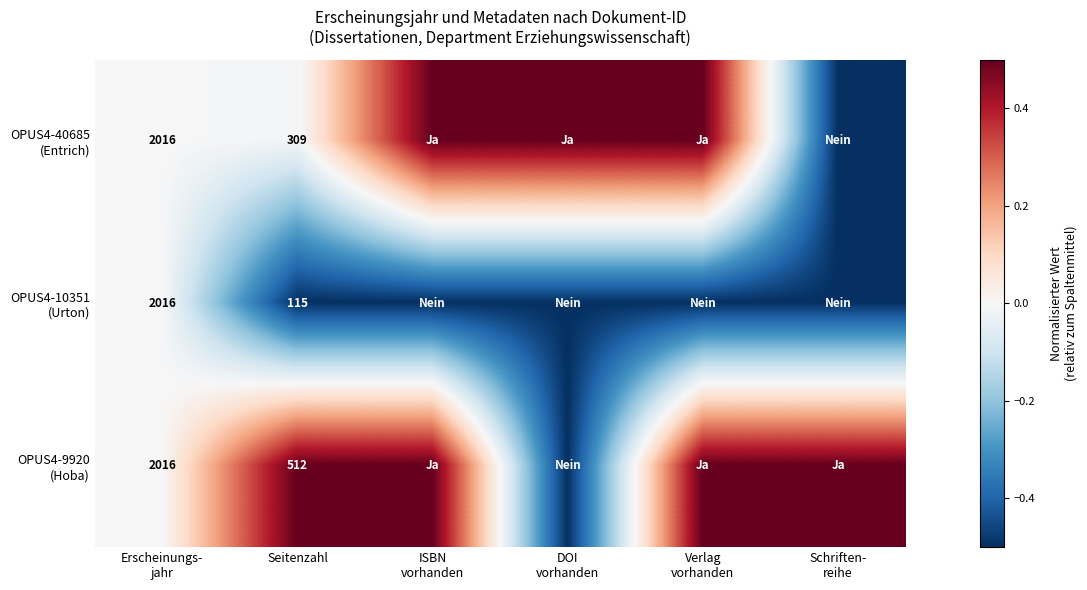

What is the sum of the OPUS4-9920 (Hoba) values at ISBN vorhanden and Schriften- reihe?

1.0